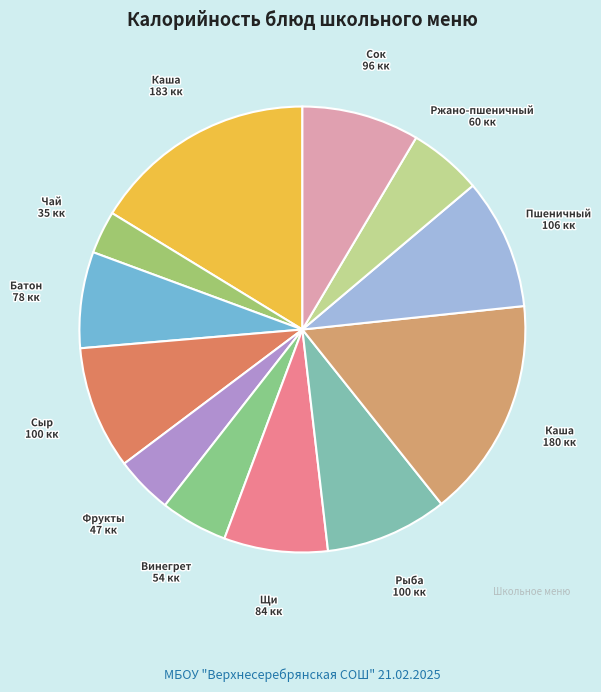

Count the number of slices in the pie.

12